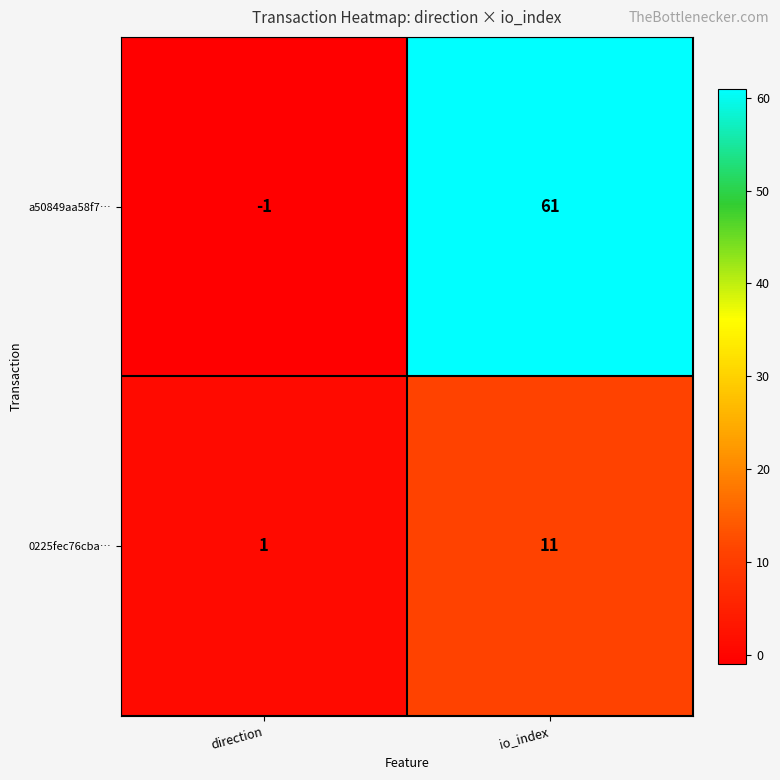

True or false: a50849aa58f7… has a value of -1 at direction.

True